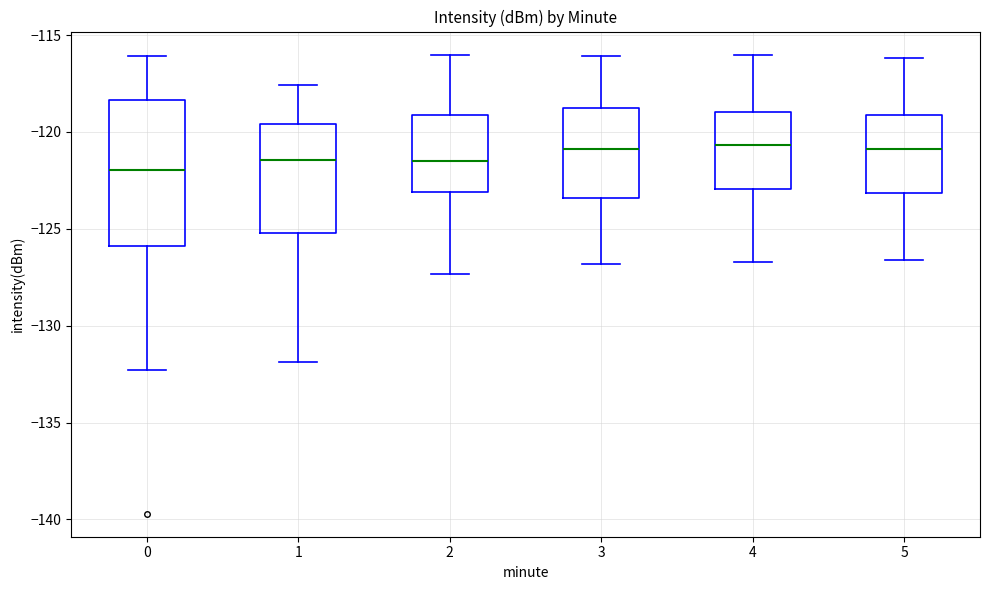

Where does the upper whisker of the box at x = 2 end on the y-axis? The values are not printed on the chart, so give them approximately, as read against the axis.

-116.0